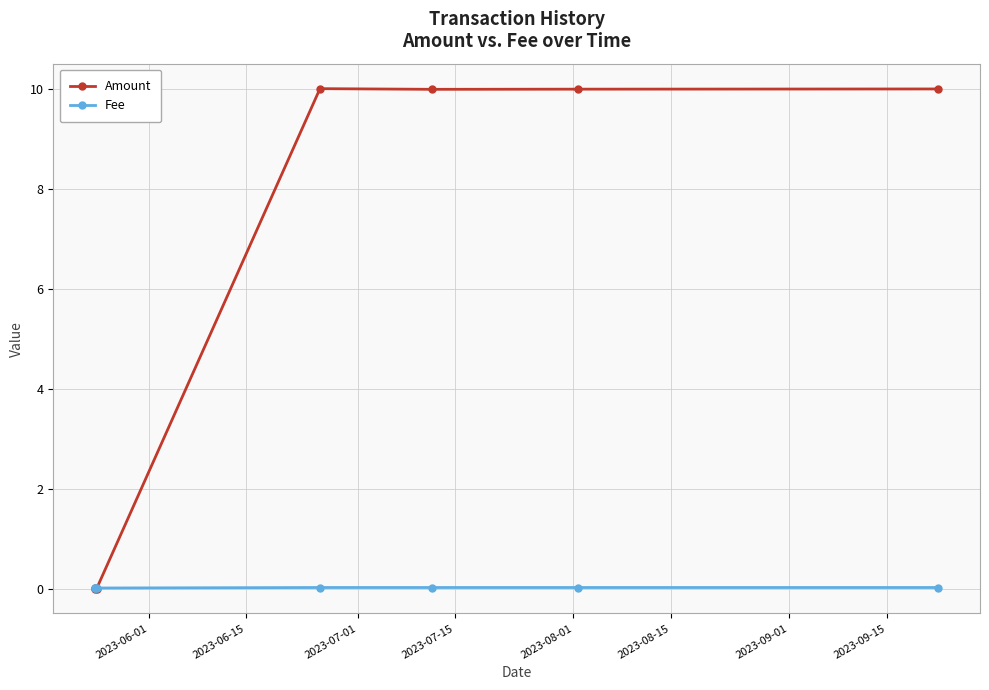

At how many categories does at least one series exceed 1?

4